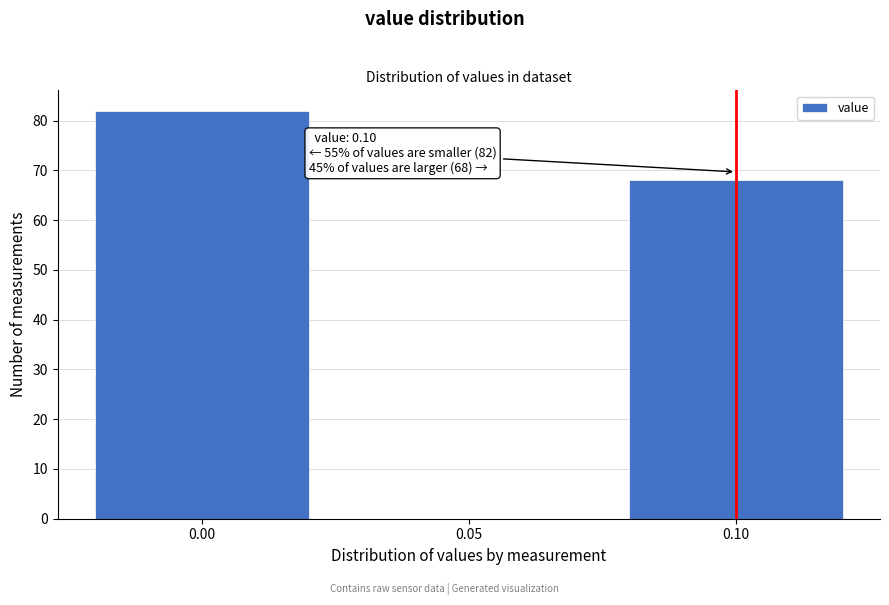

Reading left to right, list all the values displayed in this chart.

0.00=82	0.05=0	0.10=68